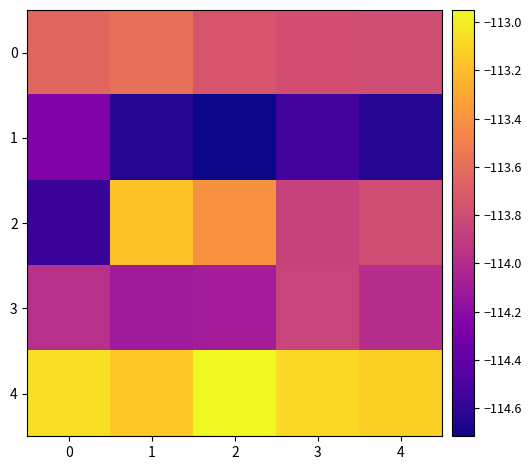

How many series are shown in this chart?

5